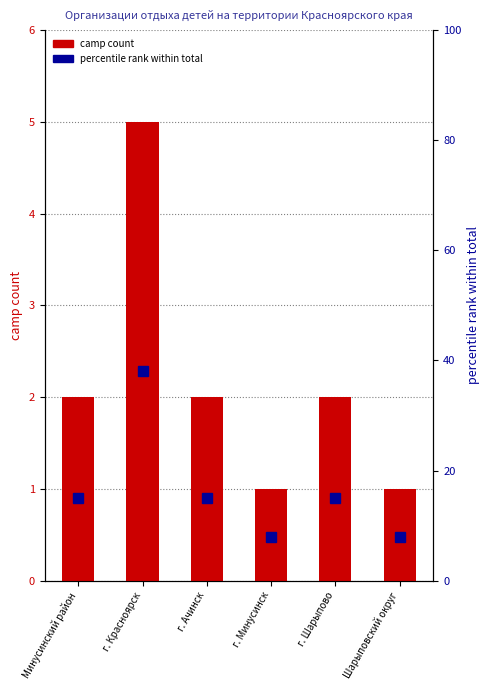

At which category is the sum across all series the highest?

г. Красноярск